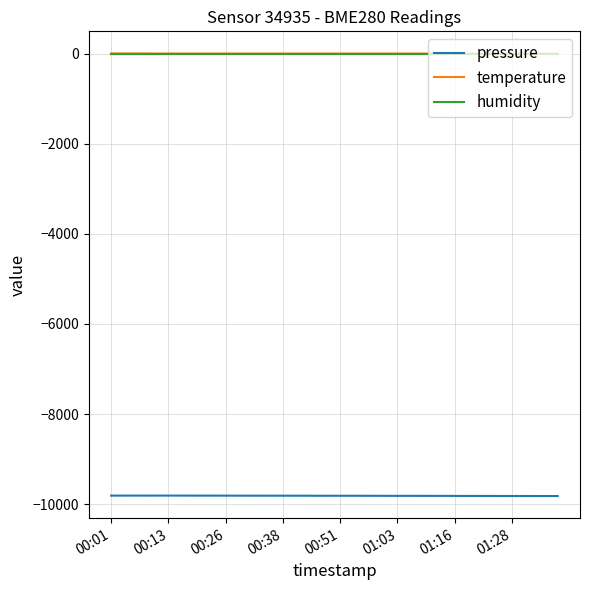

True or false: pressure and humidity cross at least once.

False